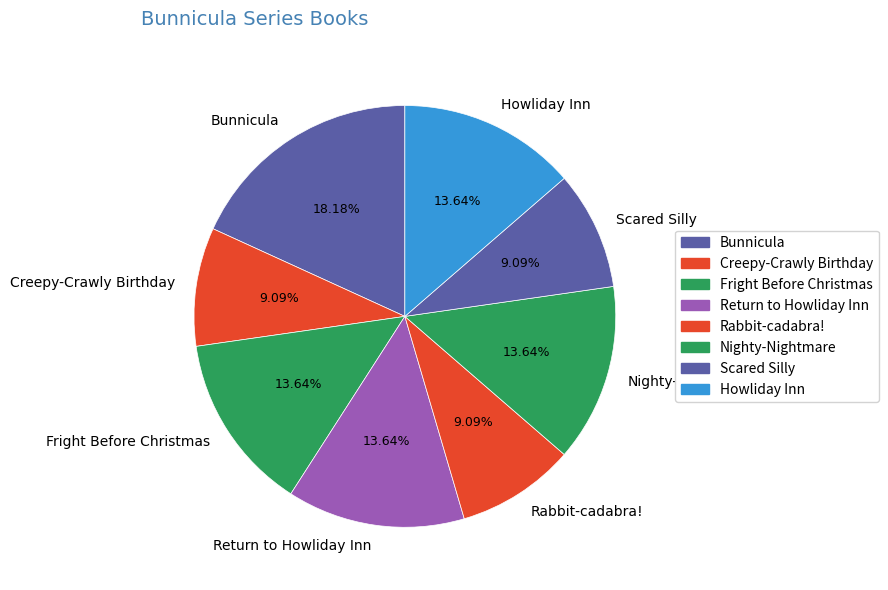

Approximately how many times larger is the value at Scared Silly compared to Creepy-Crawly Birthday?

1.0